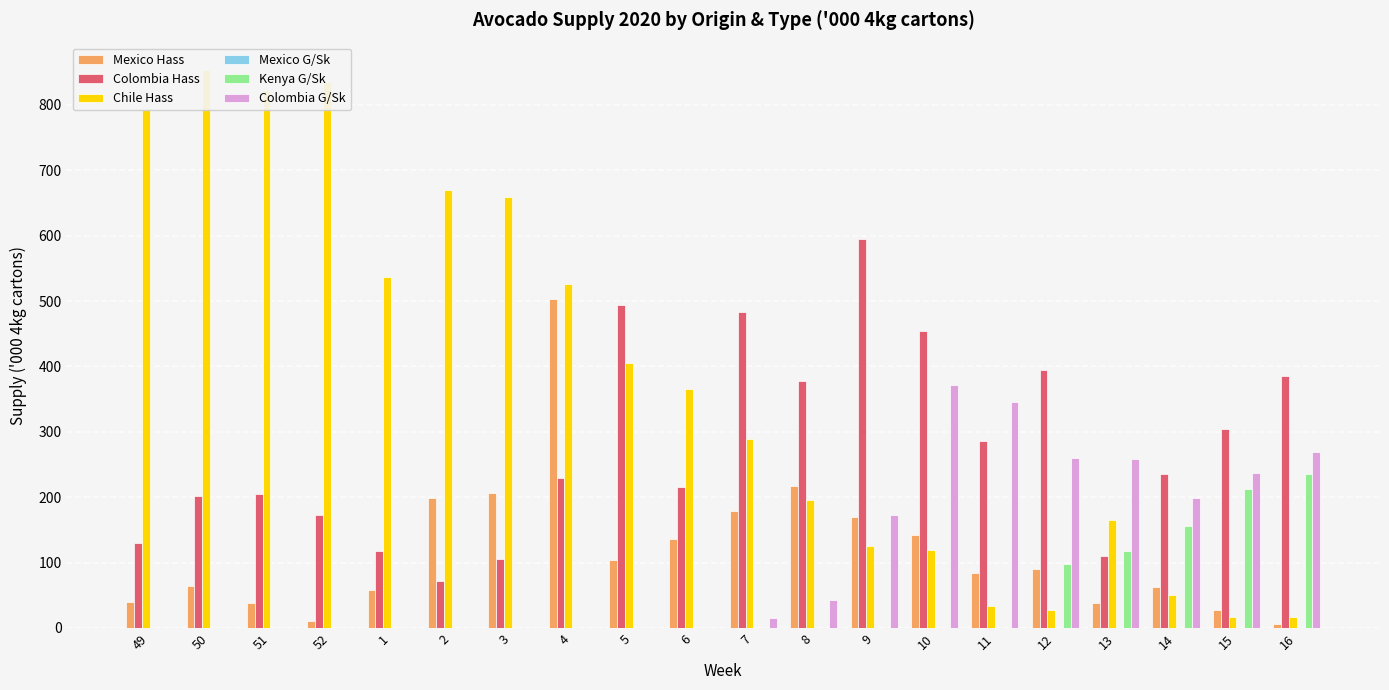

Reading left to right, what are all the values shown in this chart?

Mexico Hass: 49=39.5	50=63.5	51=37.7	52=10.3	1=57.6	2=198.2	3=207.1	4=503.7	5=104.1	6=136.2	7=179.2	8=216.8	9=169.7	10=141.8	11=83.5	12=89.8	13=38.7	14=61.9	15=26.9	16=6.5
Colombia Hass: 49=129.2	50=202.5	51=205.2	52=172.8	1=117.5	2=71.2	3=105.9	4=229.4	5=494.6	6=215.6	7=483.1	8=378.0	9=594.2	10=454.4	11=285.7	12=395.2	13=110.4	14=235.6	15=304.5	16=385.6
Chile Hass: 49=791.8	50=852.8	51=823.0	52=834.8	1=536.8	2=669.8	3=659.8	4=526.8	5=405.2	6=365.5	7=289.2	8=195.0	9=125.2	10=119.2	11=33.0	12=27.5	13=165.0	14=49.7	15=16.6	16=16.6
Mexico G/Sk: 49=0.0	50=0.0	51=0.0	52=0.0	1=0.0	2=0.0	3=0.0	4=0.0	5=0.0	6=0.0	7=0.0	8=0.0	9=0.0	10=0.0	11=0.0	12=0.0	13=0.0	14=0.0	15=0.0	16=0.0
Kenya G/Sk: 49=0.0	50=0.0	51=0.0	52=0.0	1=0.0	2=0.0	3=0.0	4=0.0	5=0.0	6=0.0	7=0.0	8=0.0	9=0.0	10=0.0	11=0.0	12=98.0	13=117.6	14=156.5	15=212.5	16=234.8
Colombia G/Sk: 49=0.0	50=0.0	51=0.0	52=0.0	1=0.0	2=0.0	3=0.0	4=0.0	5=0.0	6=0.0	7=15.8	8=43.0	9=172.7	10=371.1	11=345.0	12=260.7	13=258.8	14=198.3	15=237.6	16=269.3